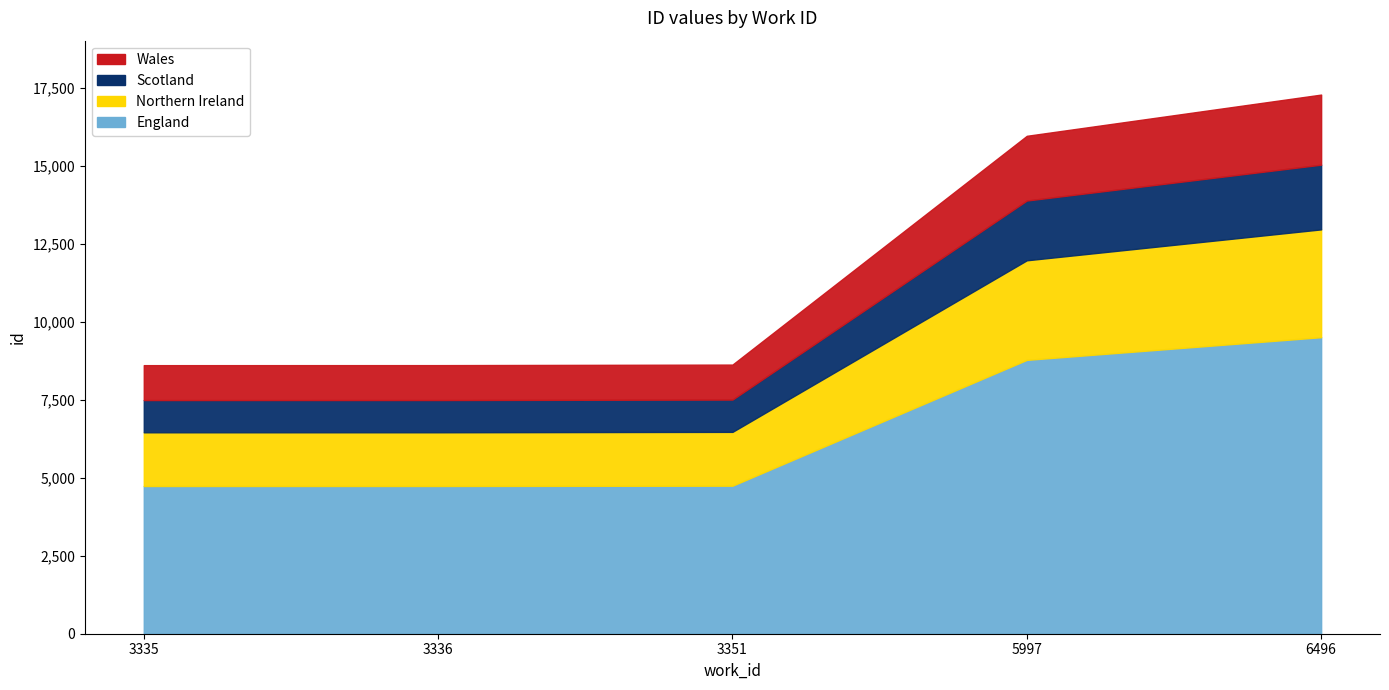

At which label is England closest to 7117?

5997